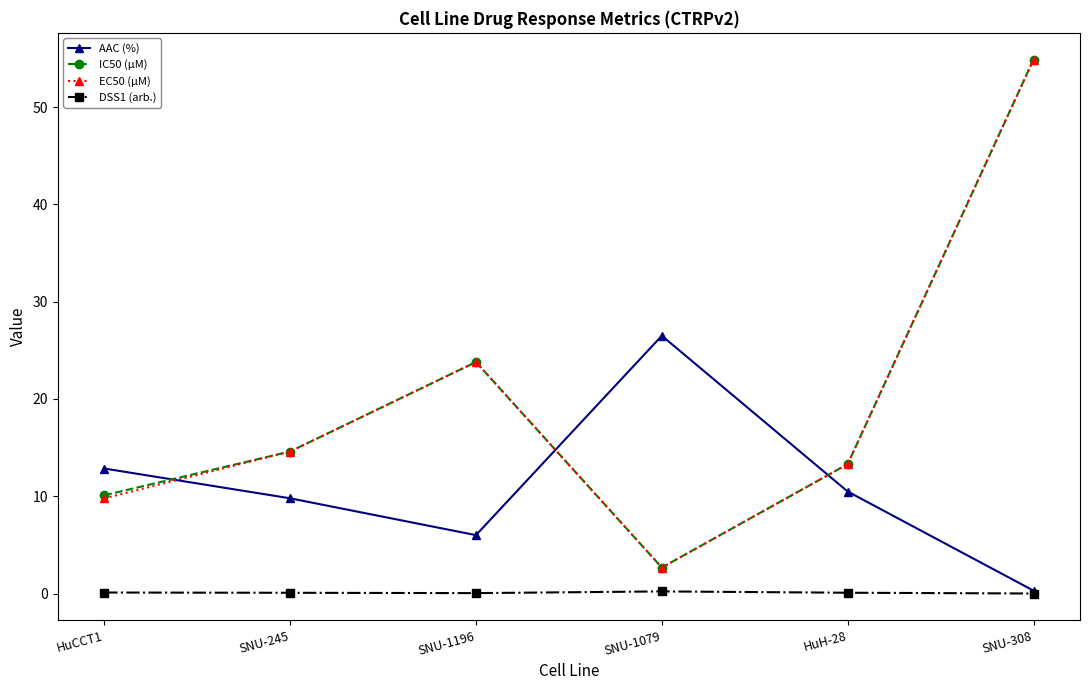

What is the minimum value for EC50 (µM)?

2.7